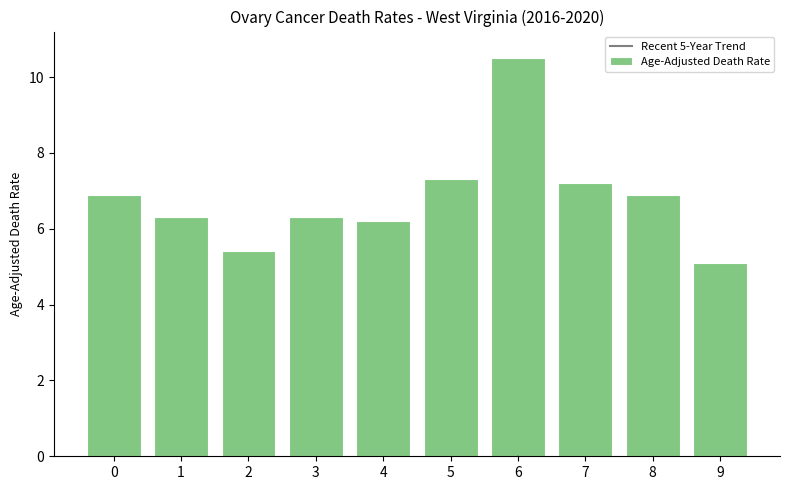

Which series has the largest total across all categories?

Age-Adjusted Death Rate